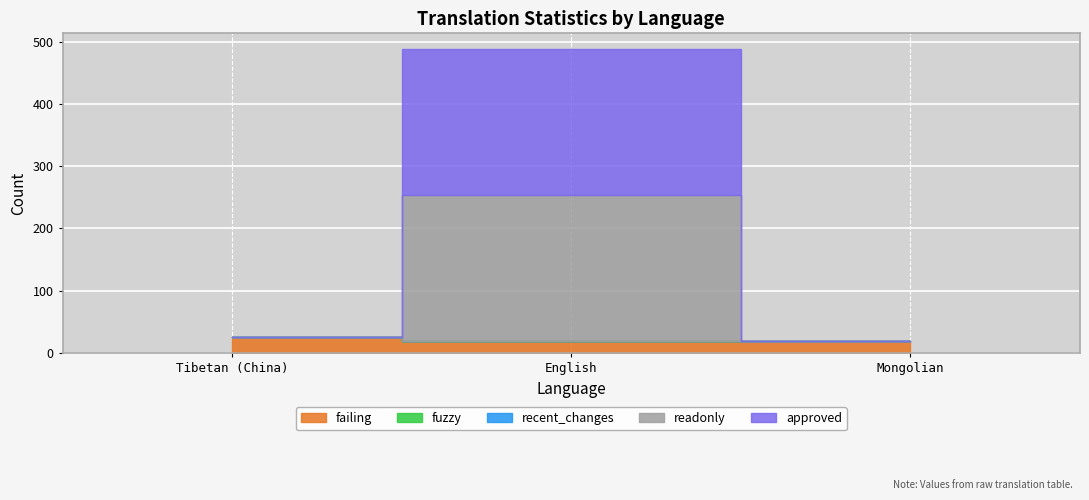

Between Tibetan (China) and English, which series saw the biggest shift?

readonly